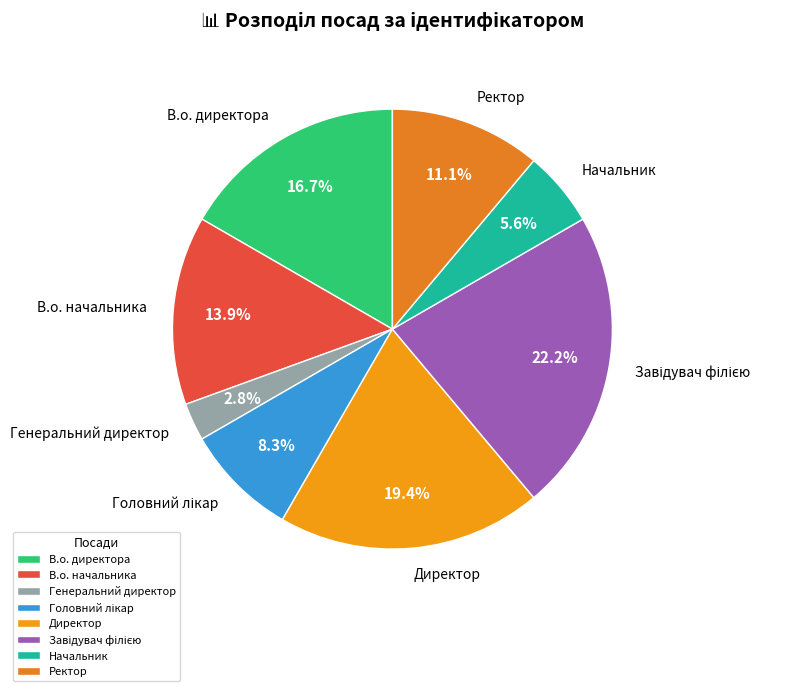

True or false: Директор accounts for 19% of the total.

True